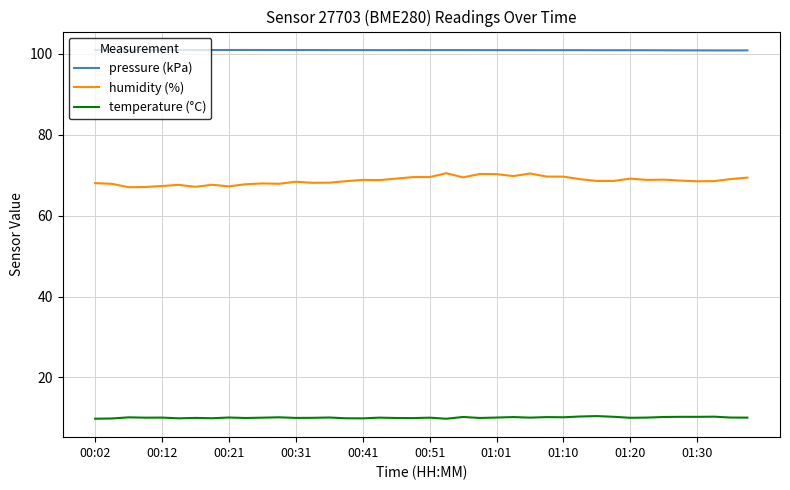

True or false: humidity (%) and temperature (°C) intersect in this chart.

False